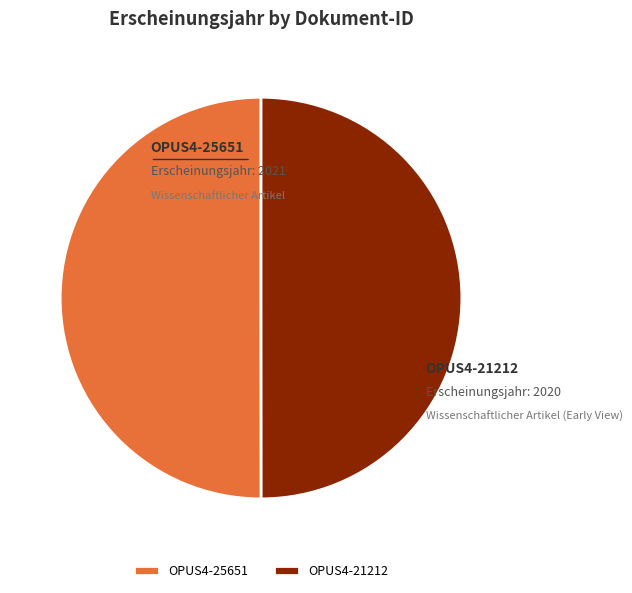

Combined, do OPUS4-25651 and OPUS4-21212 account for over 50%?

Yes